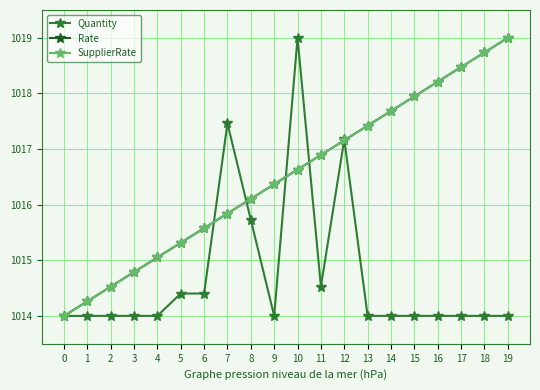

What is the difference between the maximum and second lowest values in the SupplierRate series?

4.7